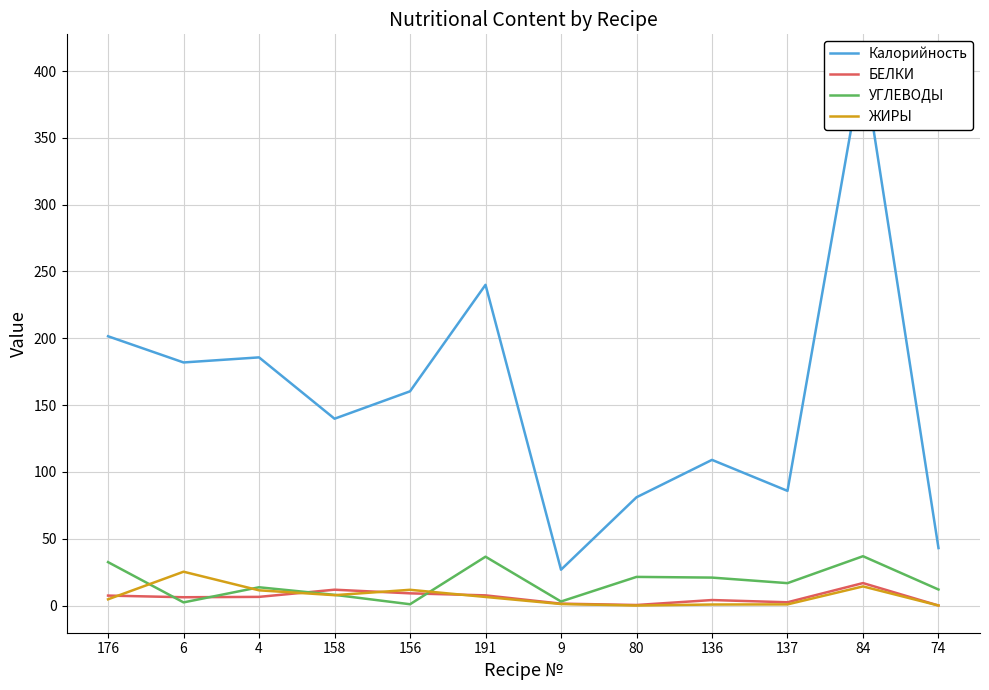

Is the value of Калорийность at 191 greater than the value of ЖИРЫ at 176?

Yes